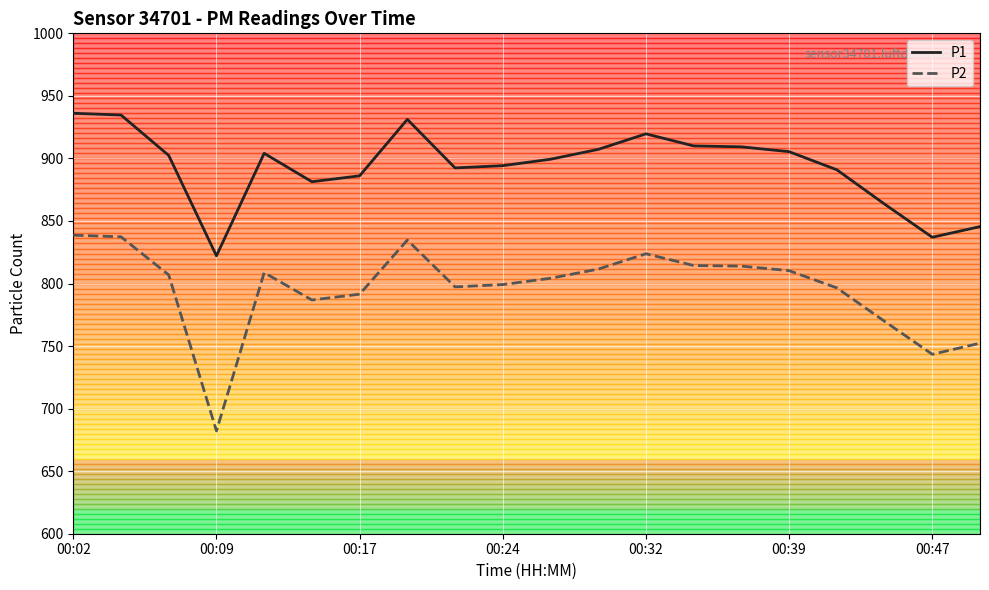

True or false: P1 and P2 cross at least once.

False